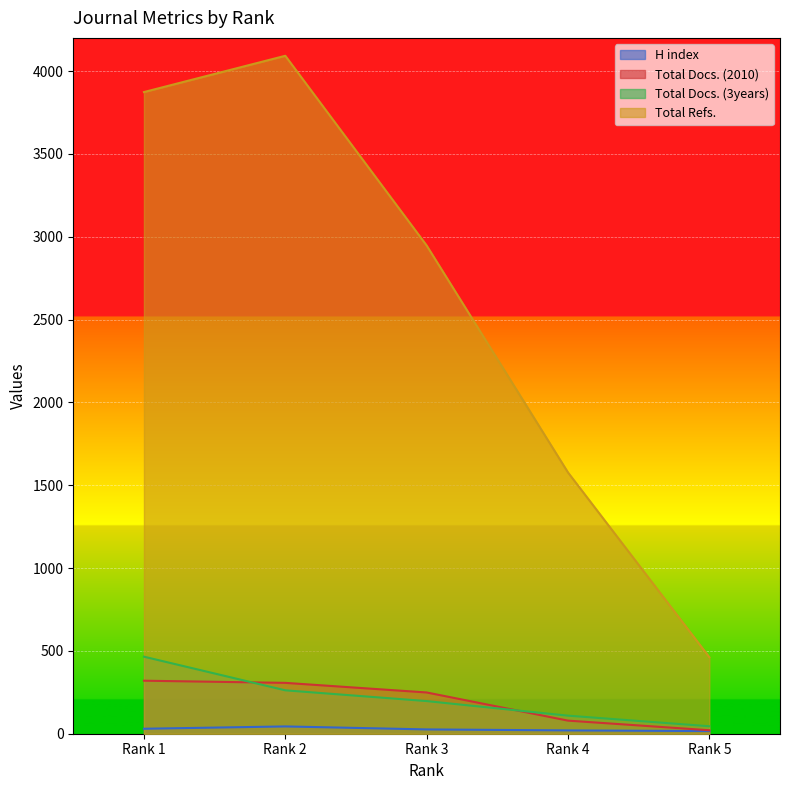

True or false: Total Refs. and Total Docs. (3years) intersect in this chart.

False